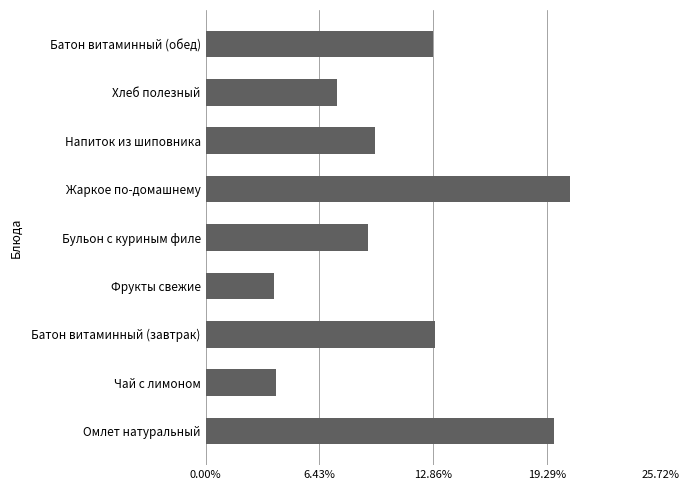

Does the chart contain any negative values?

No